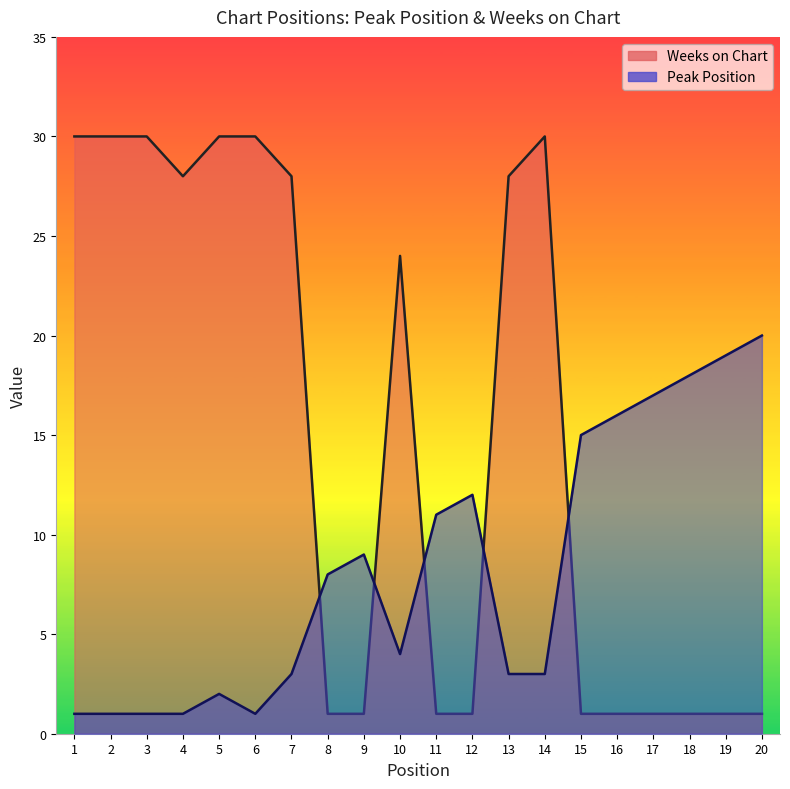

The Peak Position series shows 11 at 11. True or false?

True